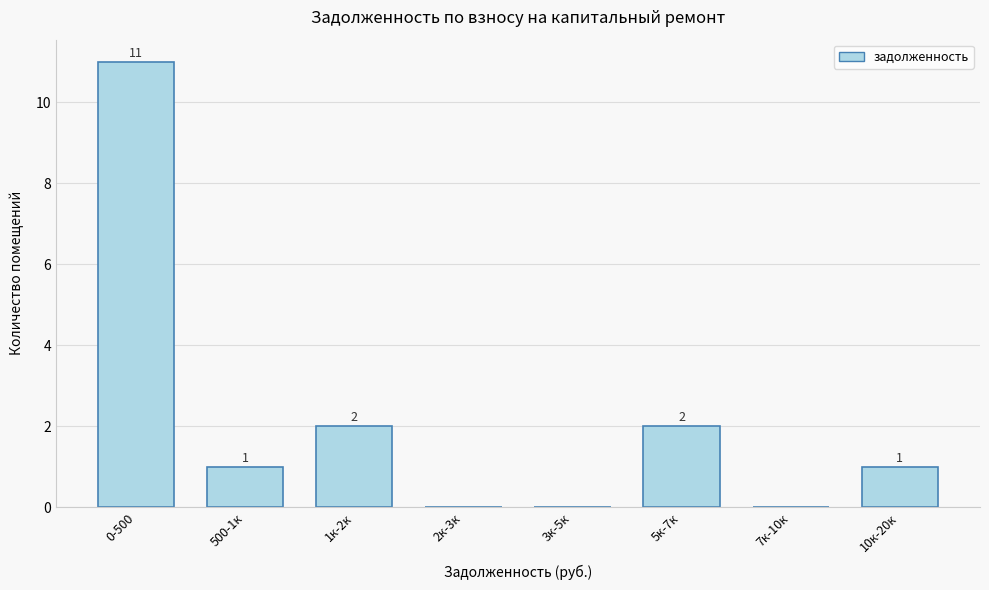

Reading left to right, what are all the values shown in this chart?

0-500=11	500-1к=1	1к-2к=2	2к-3к=0	3к-5к=0	5к-7к=2	7к-10к=0	10к-20к=1